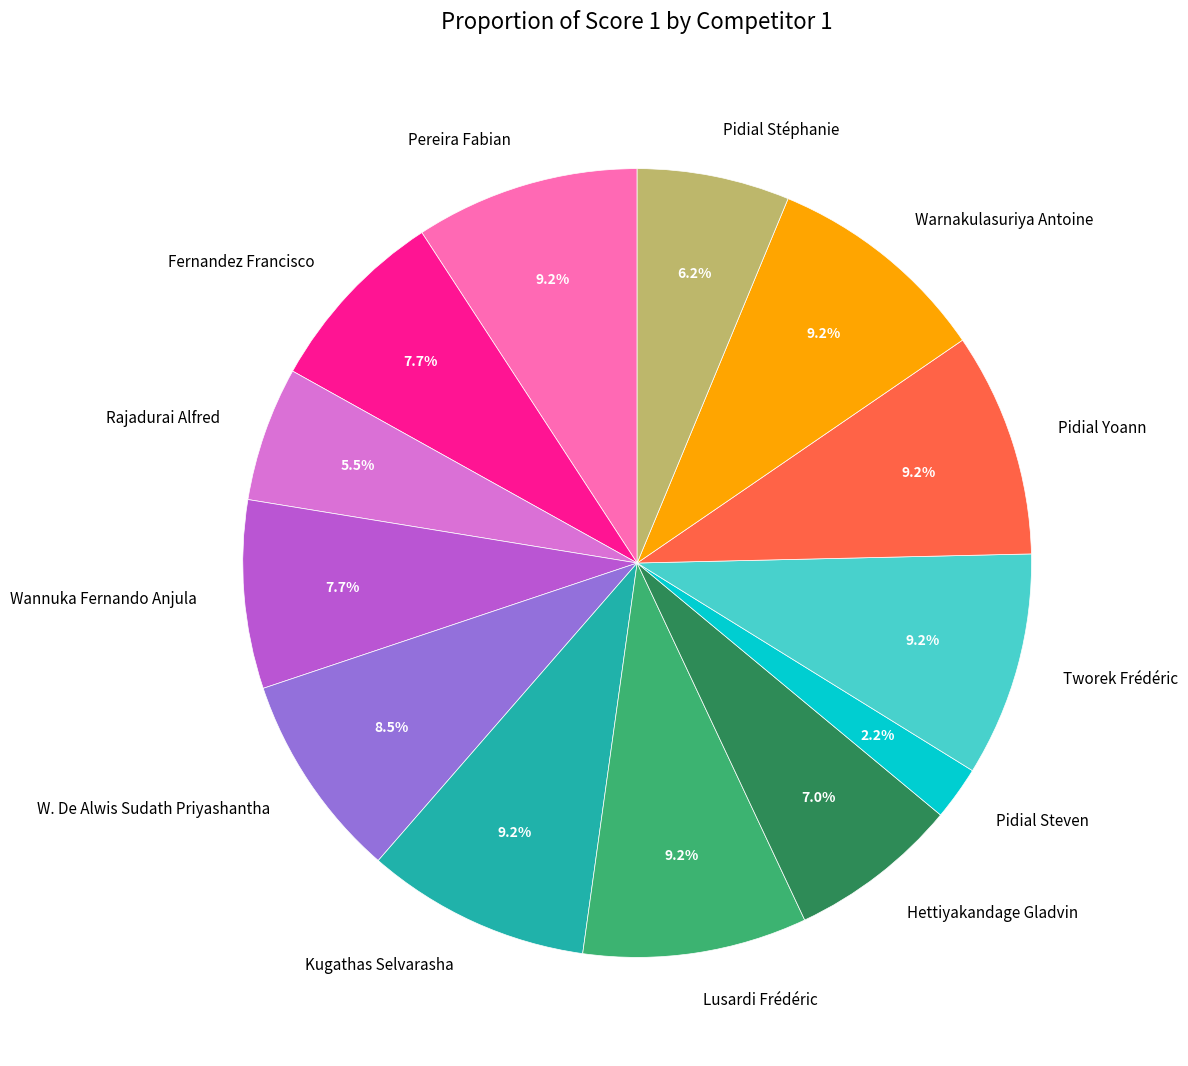

To the nearest percent, what percentage of the pie is Wannuka Fernando Anjula?

8%